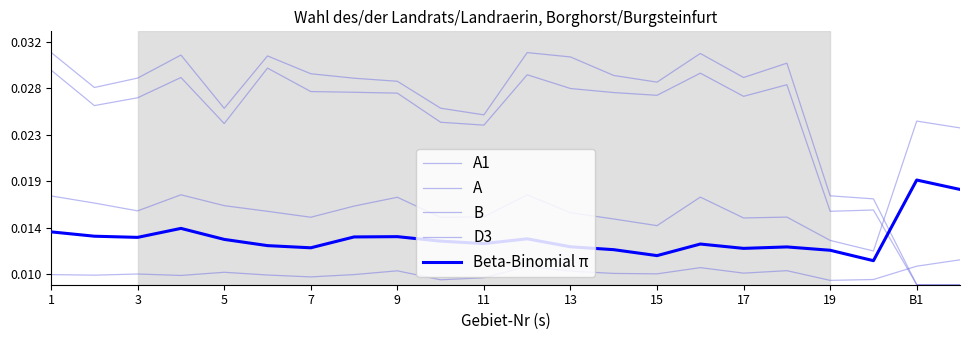

Where is B nearest to the value 0?

19